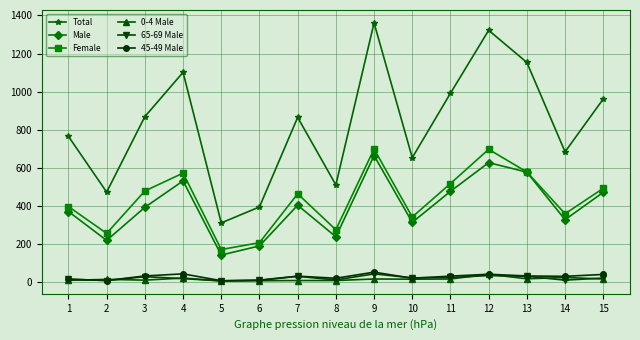

Which series changed the most between 2 and 7?

Total